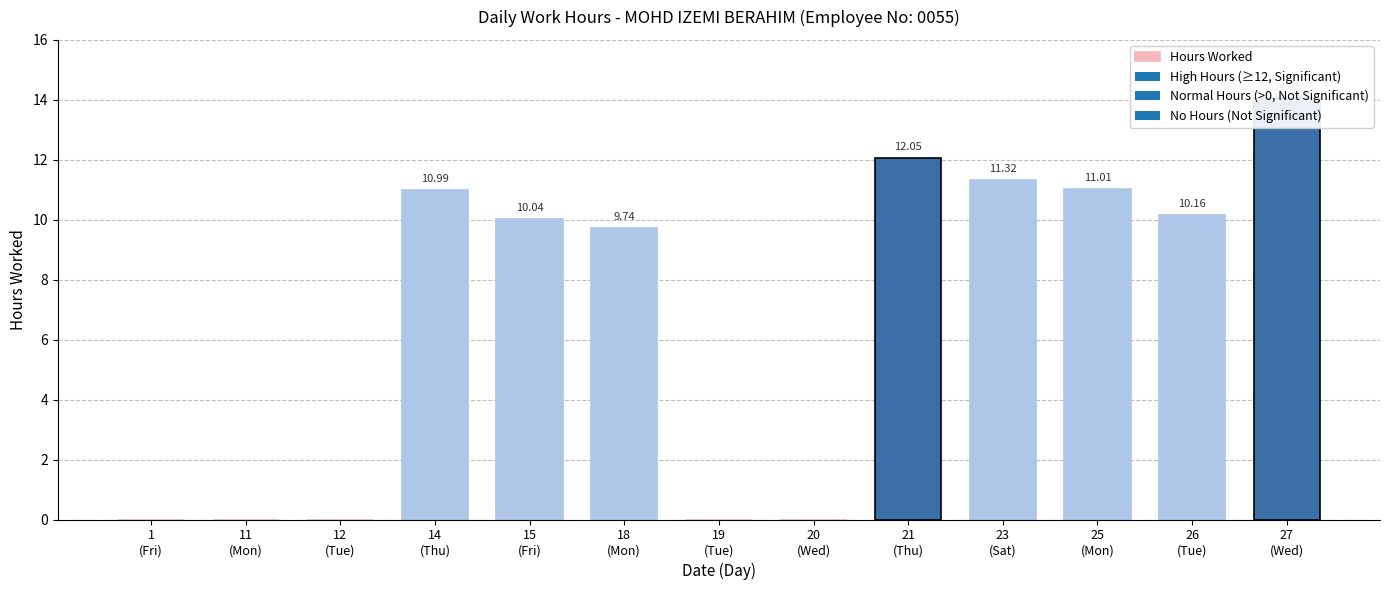

How many bars are there in total?

13